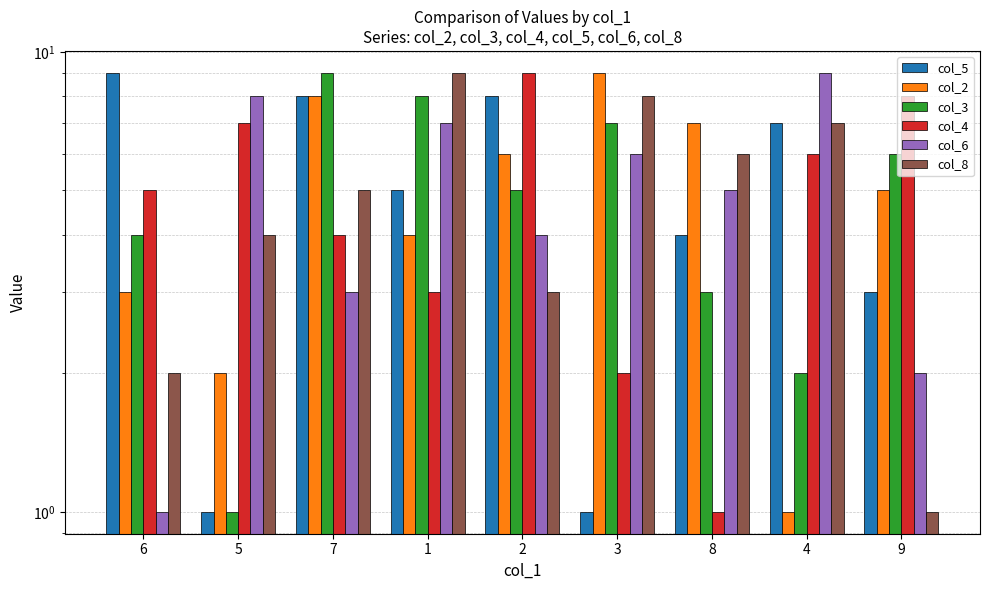

List the labels in order of col_5 value, largest first.

6, 7, 2, 4, 1, 8, 9, 5, 3